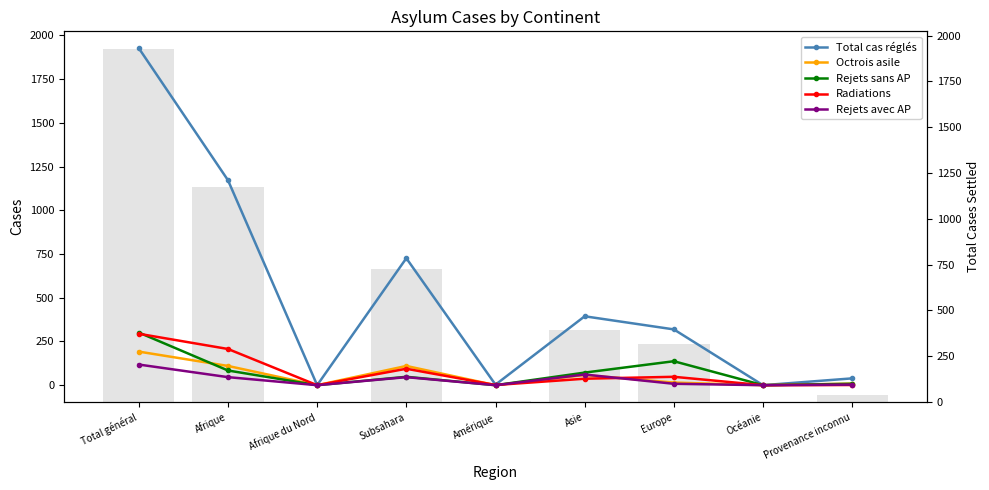

True or false: Octrois asile has a value of 110 at Afrique.

True